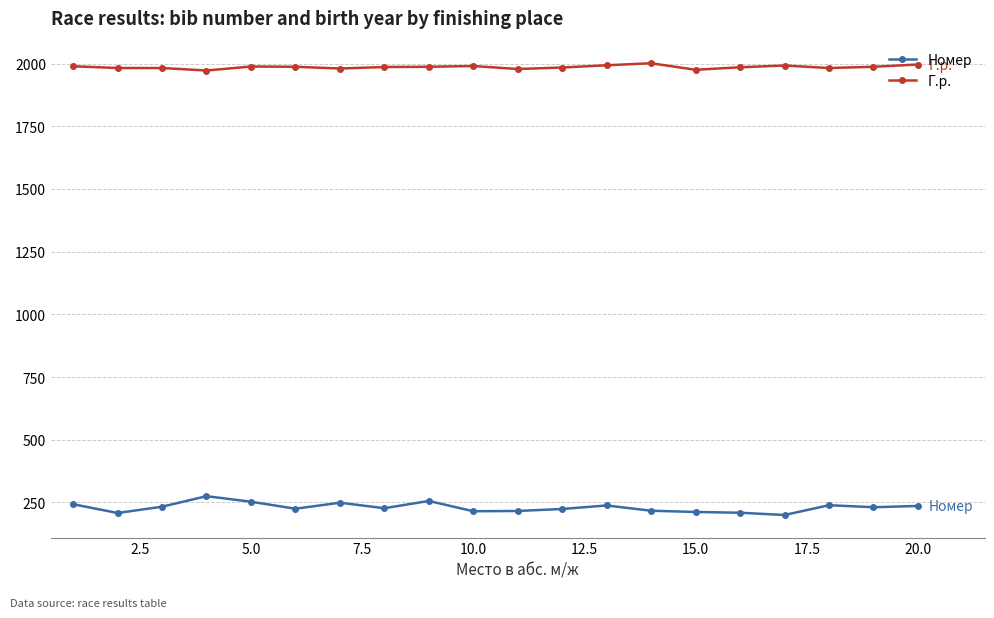

What is the difference between the maximum and second lowest values in the Номер series?

67